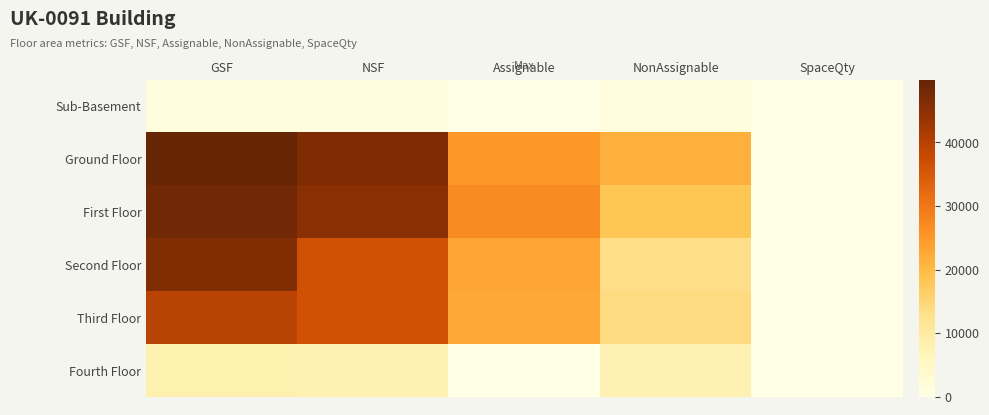

Rank the series by their maximum value, from highest to lowest.

Ground Floor, First Floor, Second Floor, Third Floor, Fourth Floor, Sub-Basement